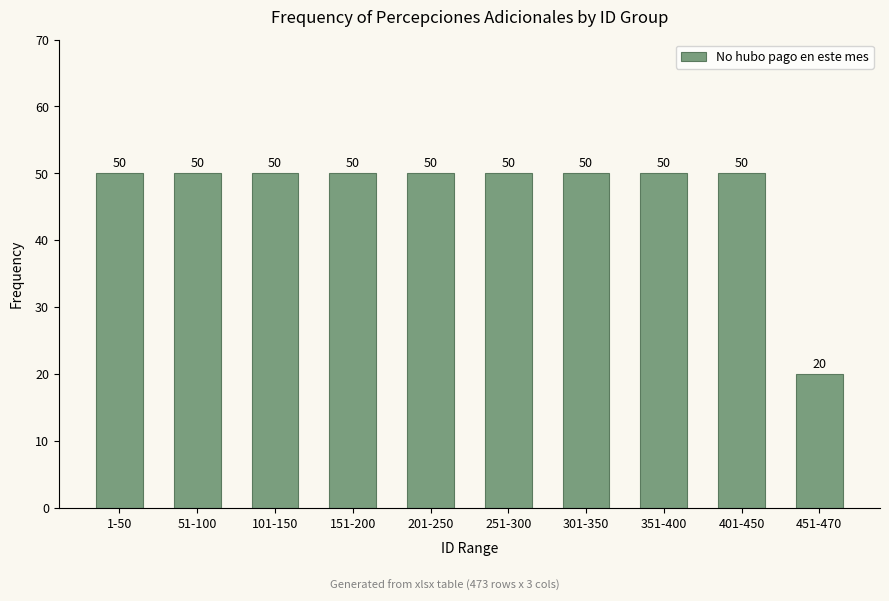

How many categories are shown in the chart?

10